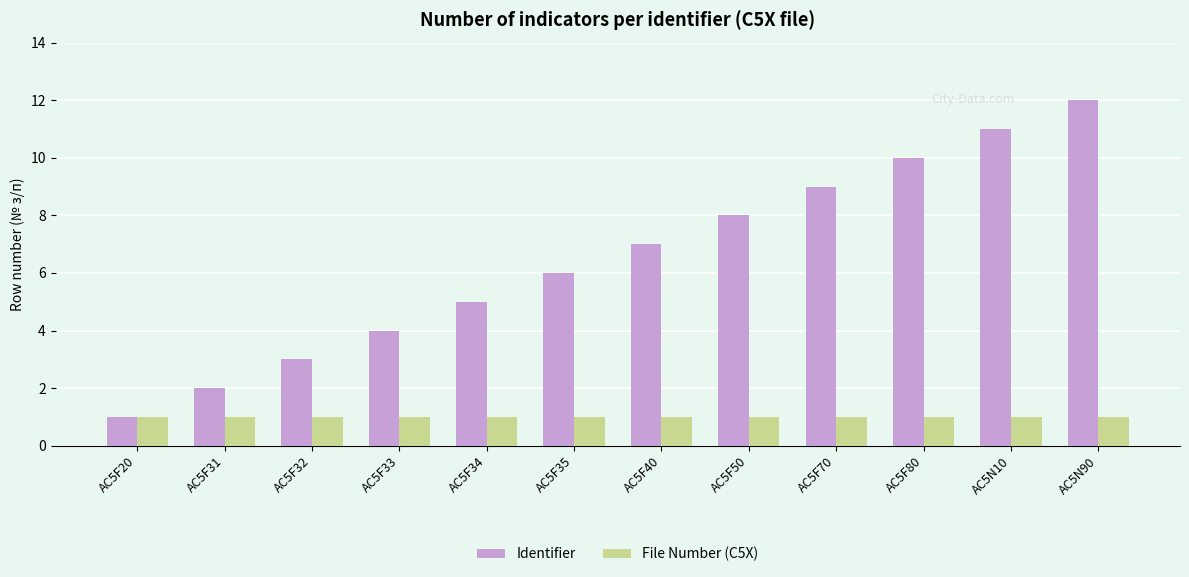

What is the spread (max minus min) of values at AC5F32?

2